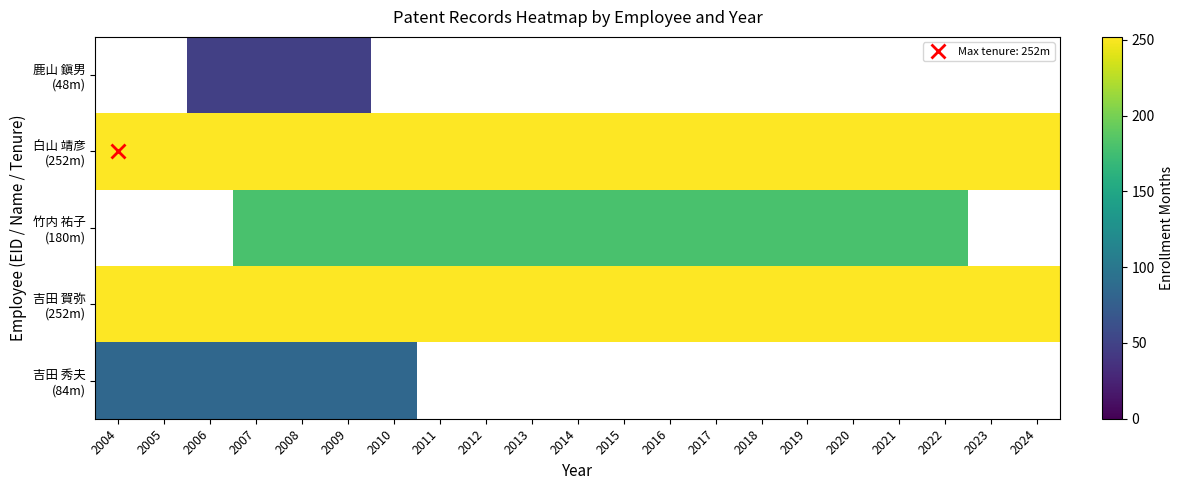

What is the minimum value for 吉田 秀夫 (84m)?

84.0